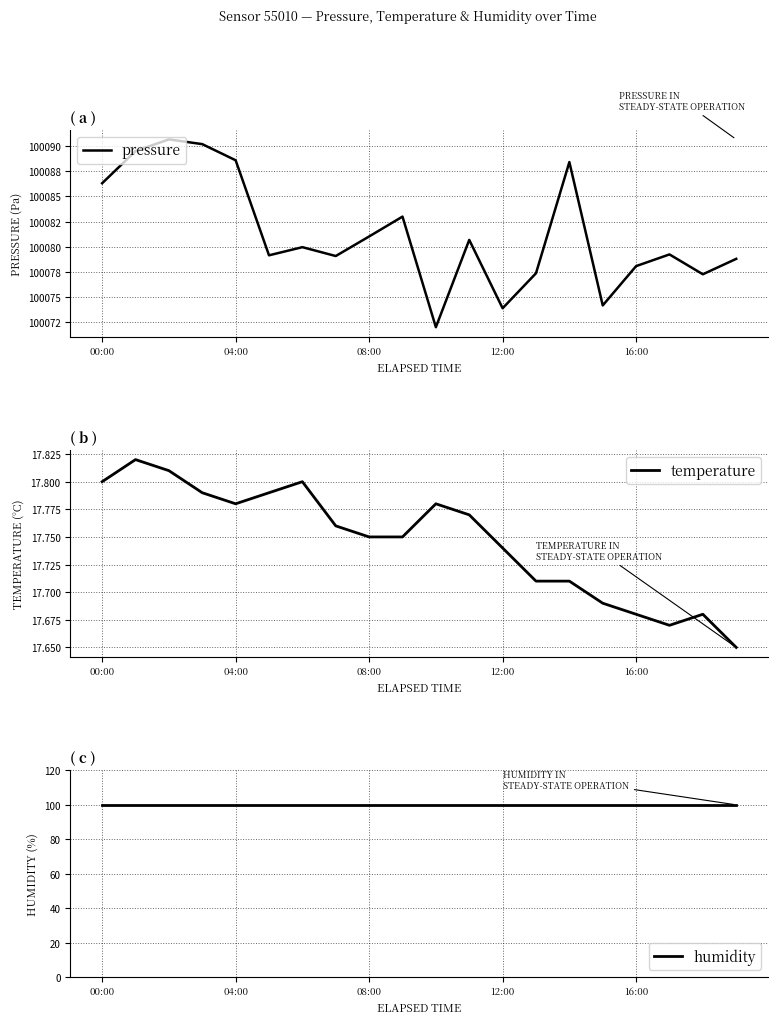

True or false: temperature and humidity cross at least once.

False